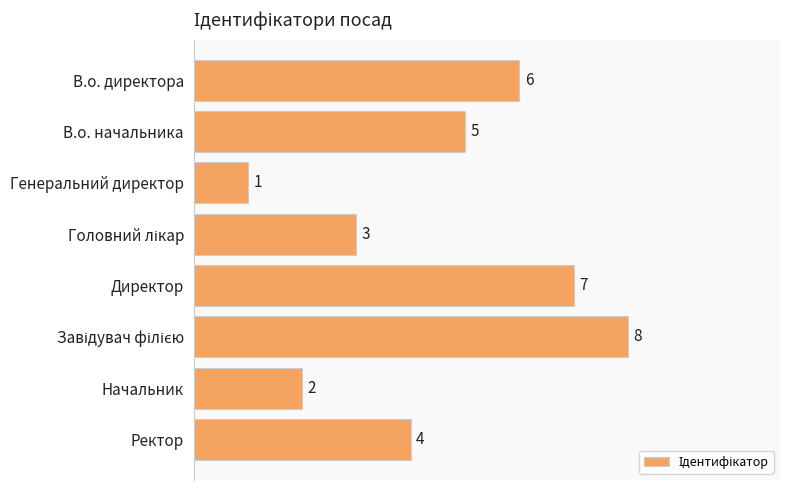

What is the change in value from Начальник to Ректор?

+2